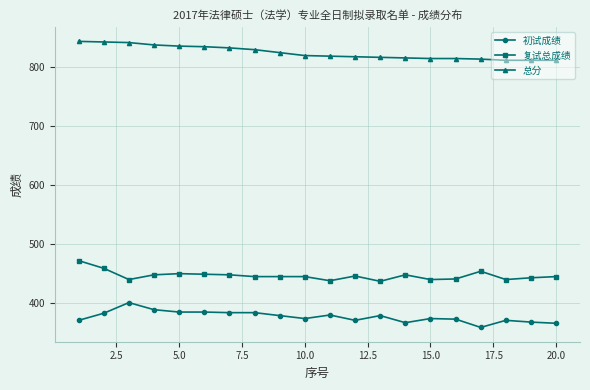

True or false: 初试成绩 and 总分 cross at least once.

False